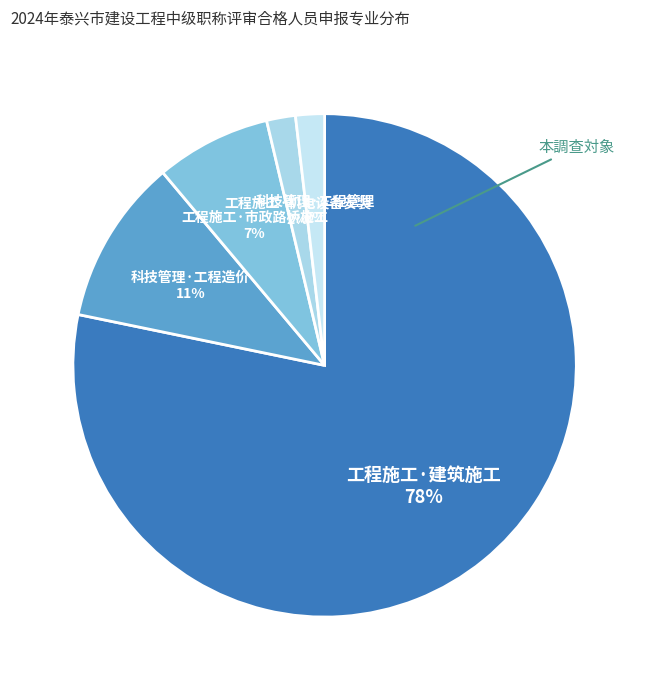

What percentage is the 工程施工·建筑施工 slice, to the nearest percent?

78%